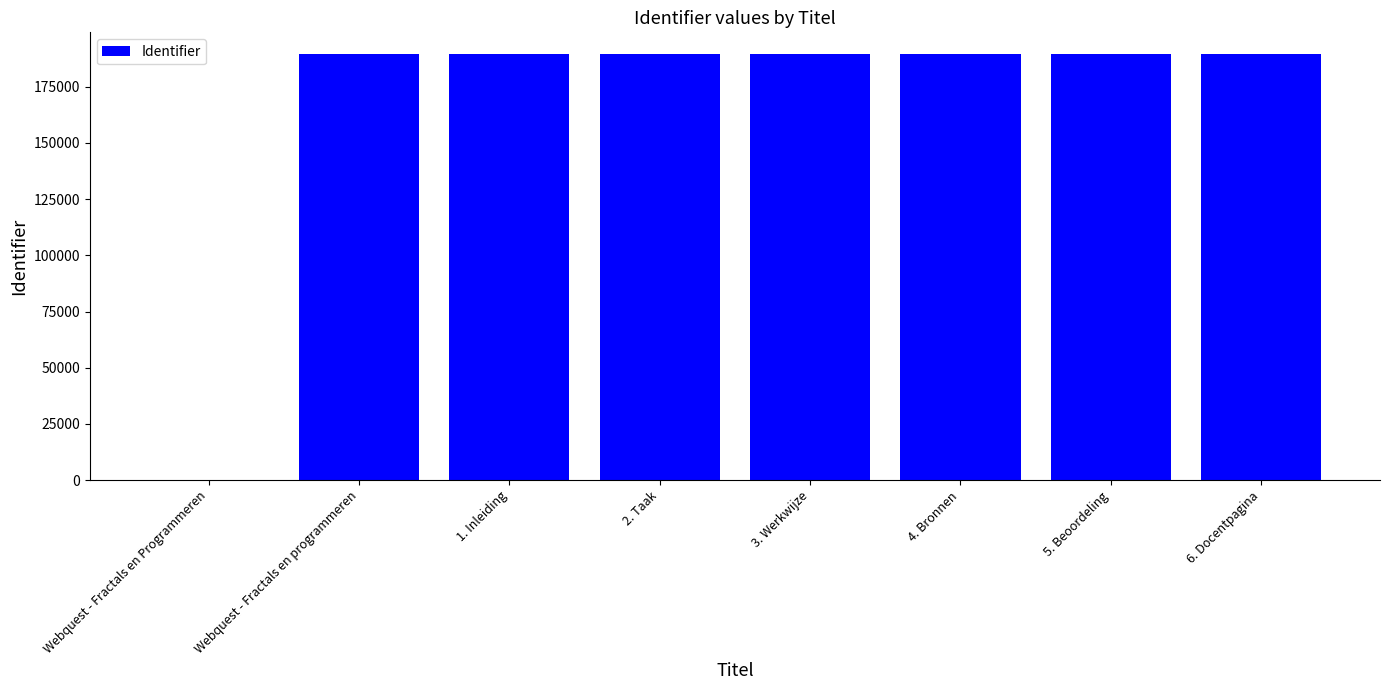

Does the chart contain stacked bars?

No